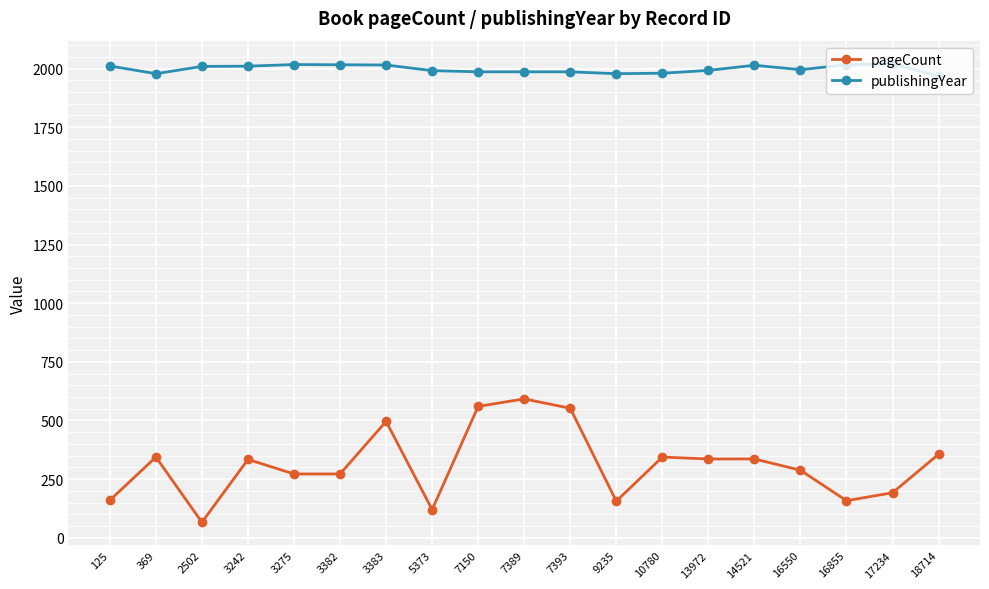

What is the value of the publishingYear point at the 10th from the left?

1986